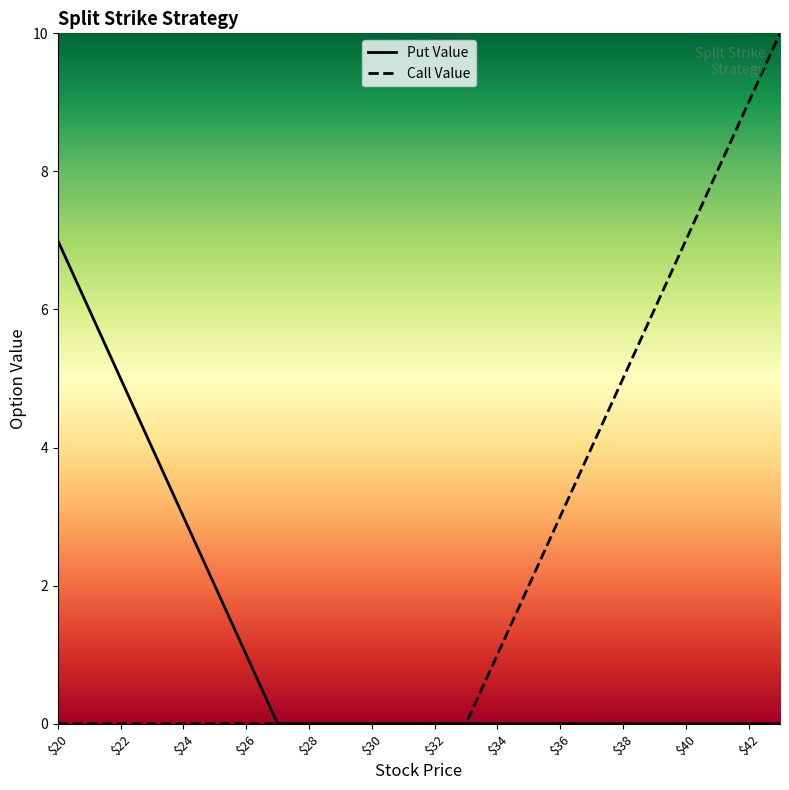

What is the sum of the Put Value values at 25 and 24?

5